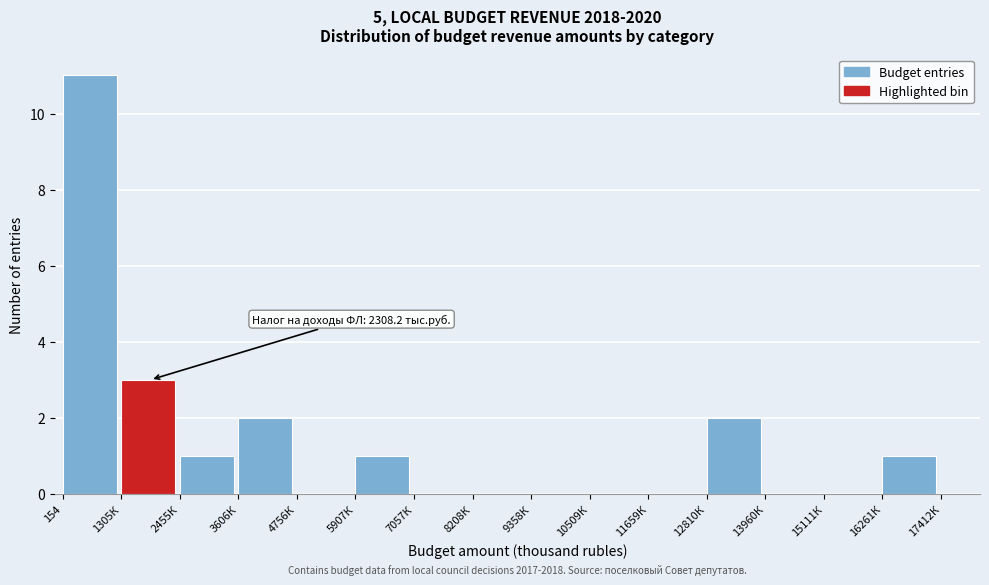

Reading left to right, transcribe all the data shown in this chart.

154=11	1305К=3	2455К=1	3606К=2	4756К=0	5907К=1	7057К=0	8208К=0	9358К=0	10509К=0	11659К=0	12810К=2	13960К=0	15111К=0	16261К=1